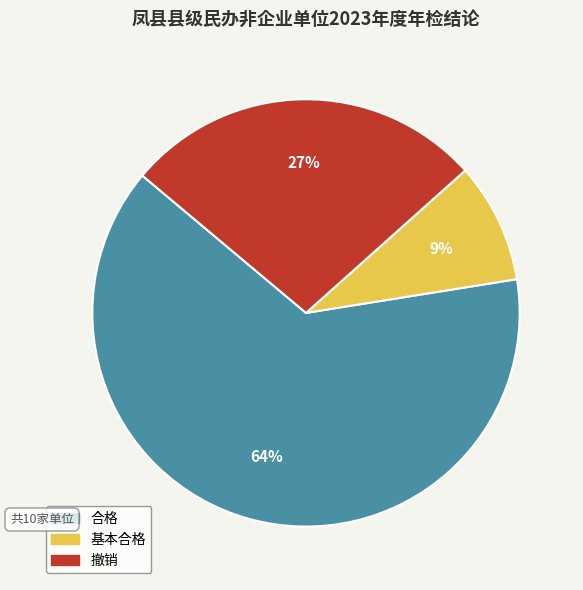

How many segments does this pie chart have?

3